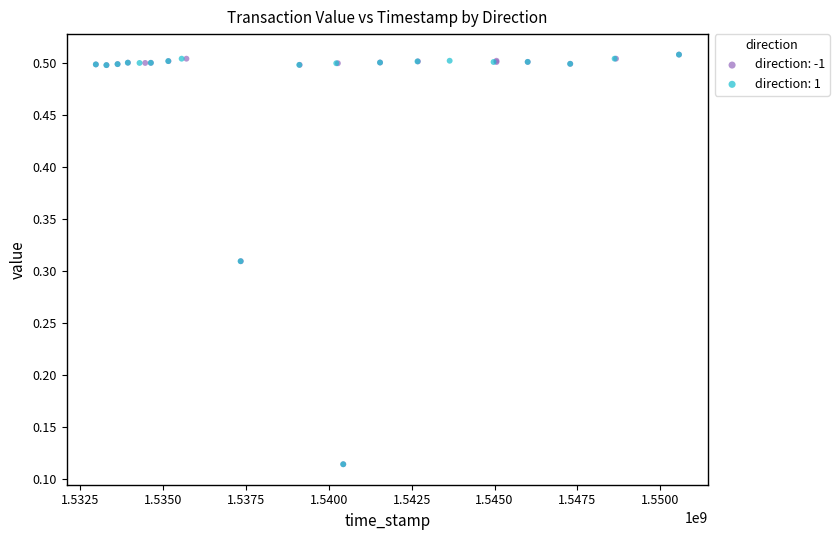

What are all the series names shown in the legend?

direction: -1, direction: 1